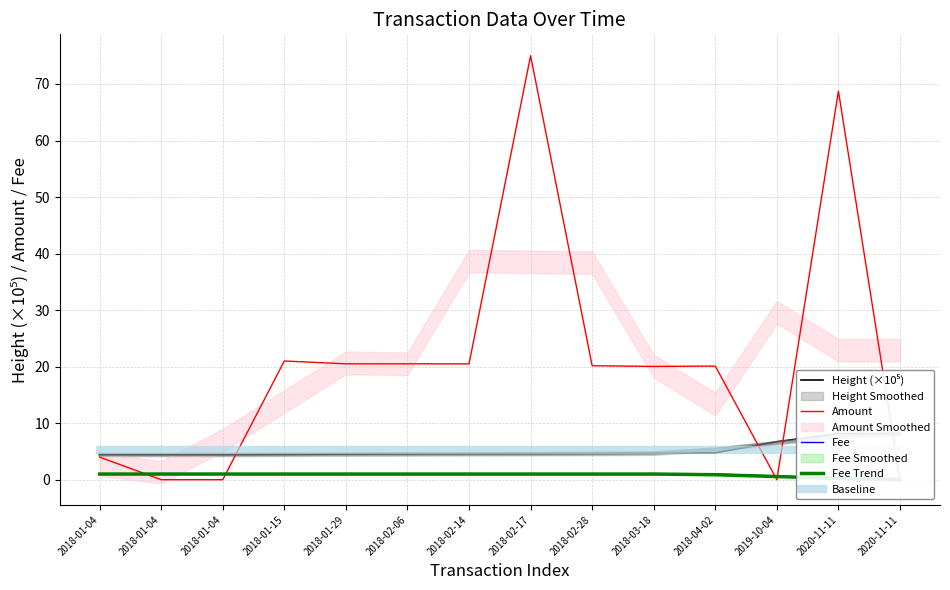

Does the chart display data point markers on the line(s)?

No